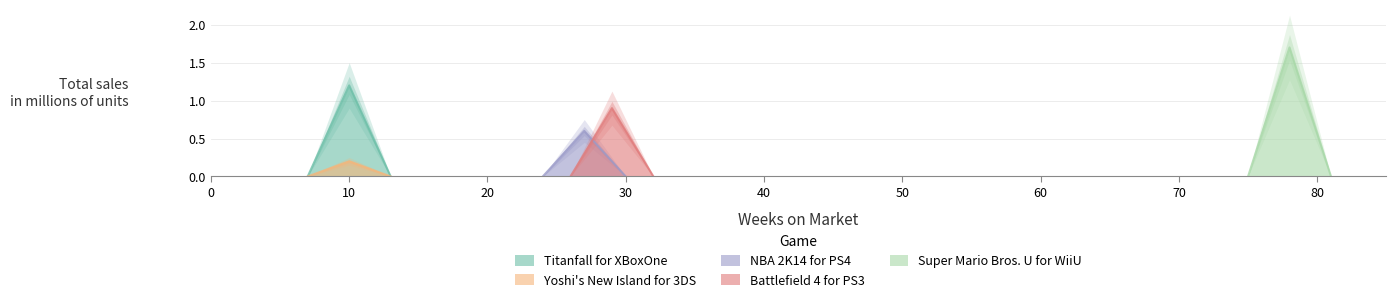

What is the difference between the values at Super Mario Bros. U for WiiU and Yoshi's New Island for 3DS?

1.5